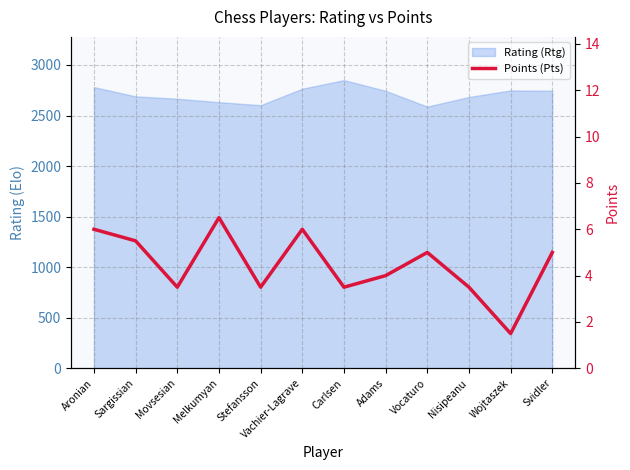

True or false: the data has more than 0 interior local peaks.

True